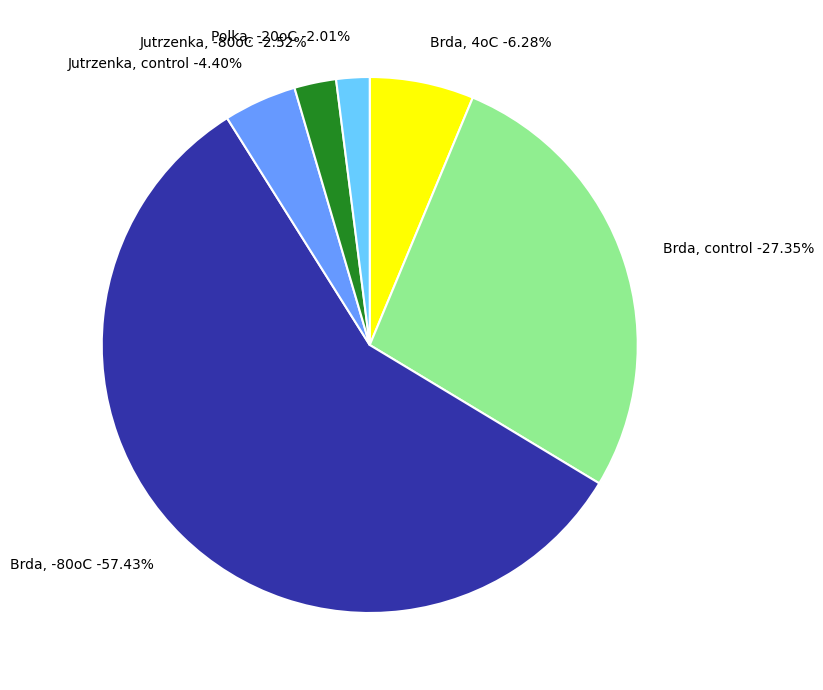

How many slices are in this pie chart?

6